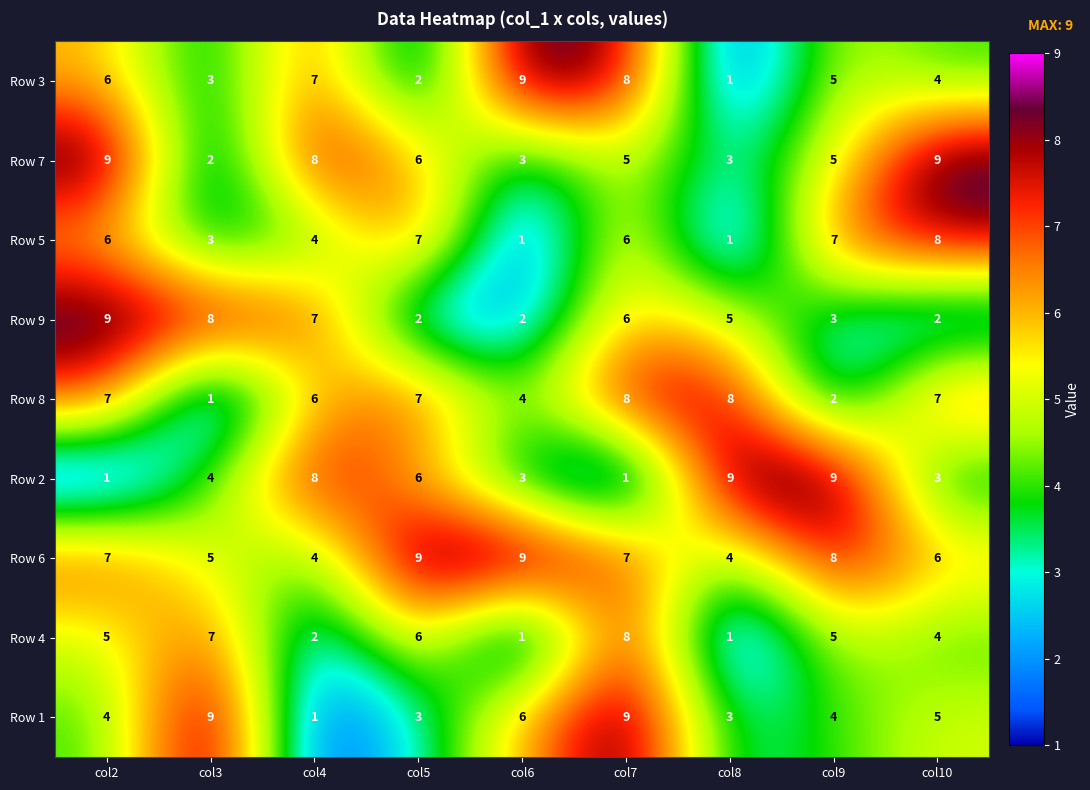

What is the difference between the maximum and minimum values in the Row 2 series?

8